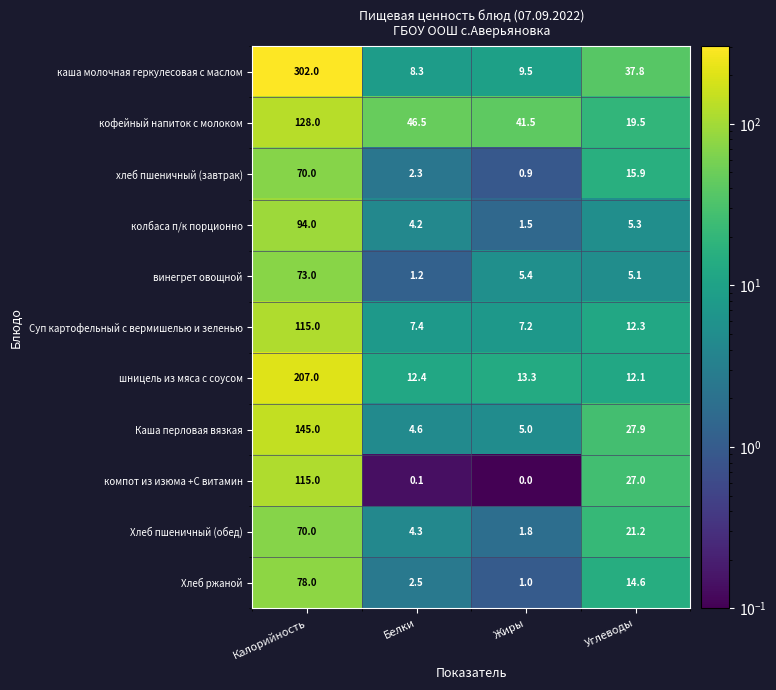

How many data points does each series have?

4